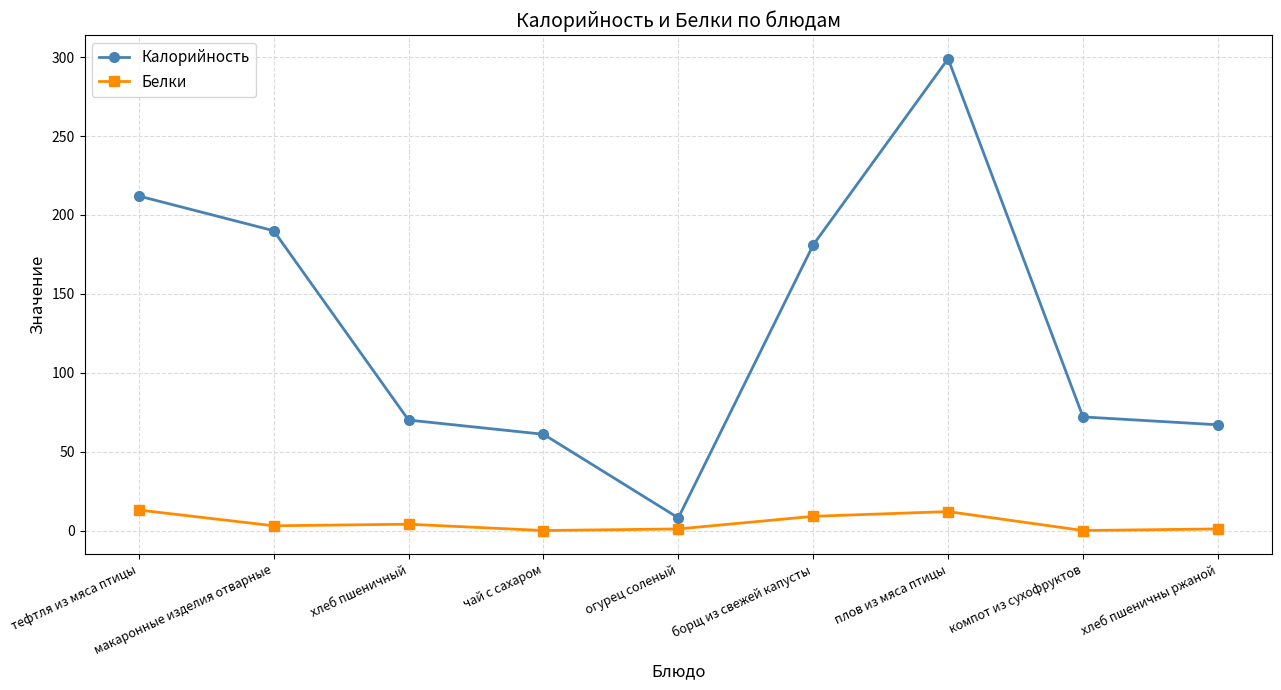

Which series has the largest range (max minus min)?

Калорийность